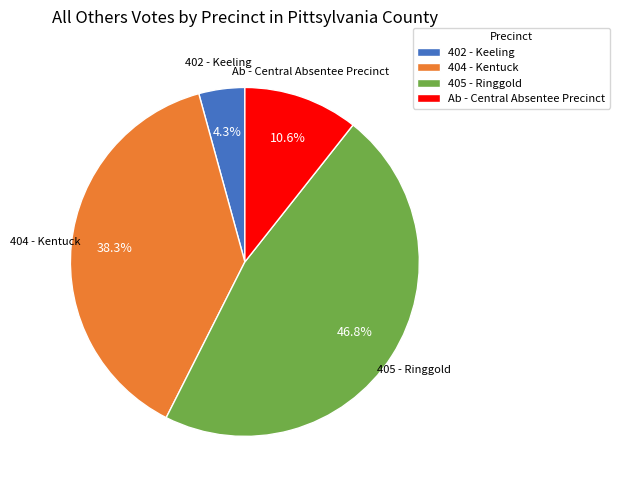

Count the number of slices in the pie.

4